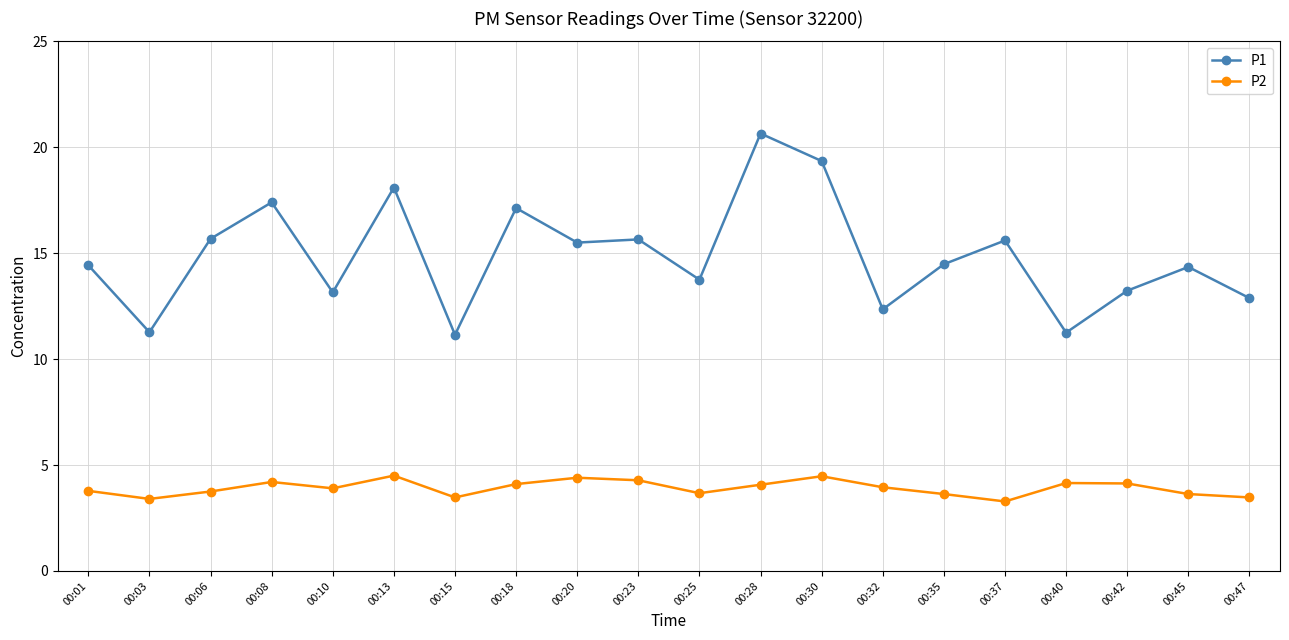

What is the total value across all series at 00:18?

21.2